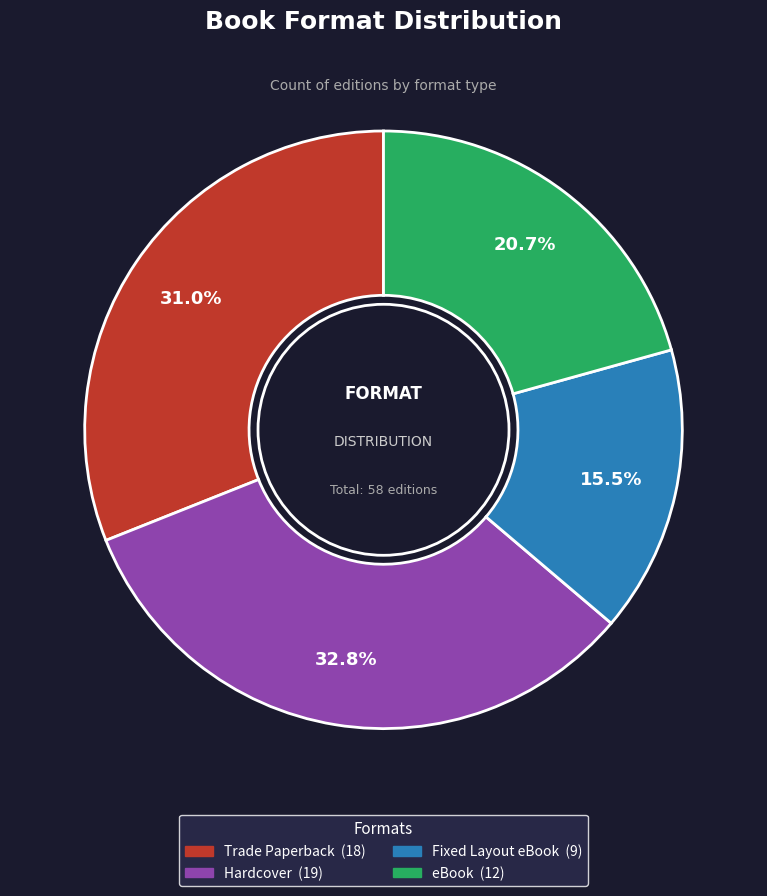

To the nearest percent, what is the combined percentage of Fixed Layout eBook and eBook?

36%